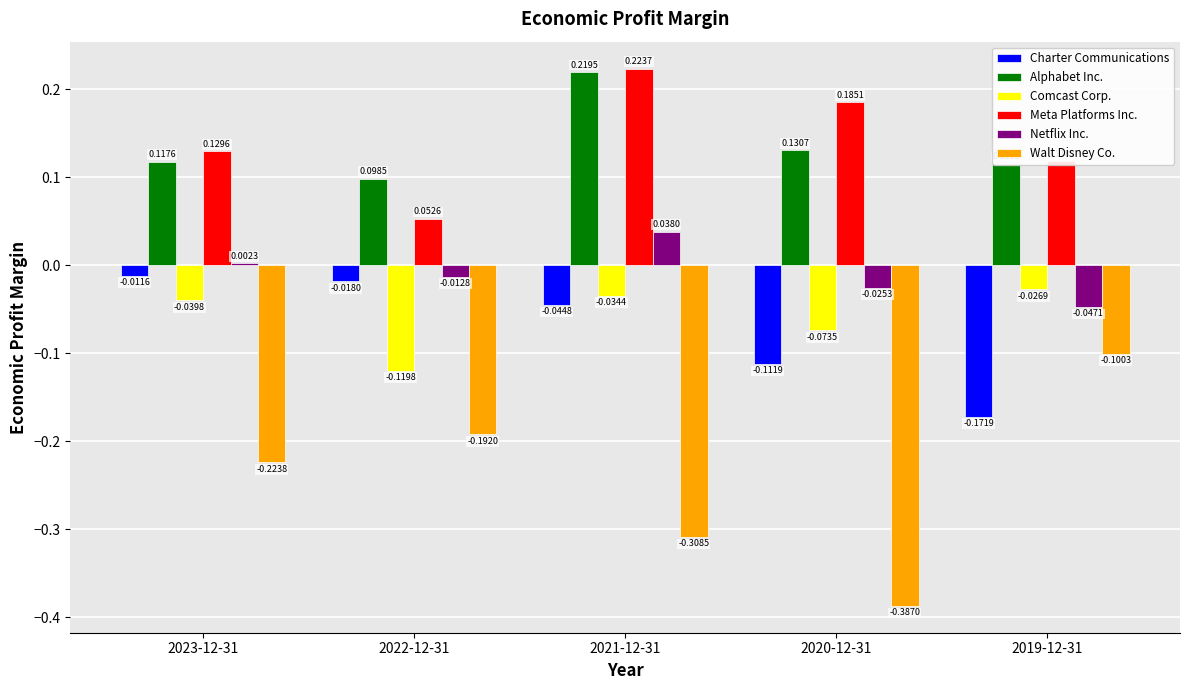

Count the number of categories in the chart.

5